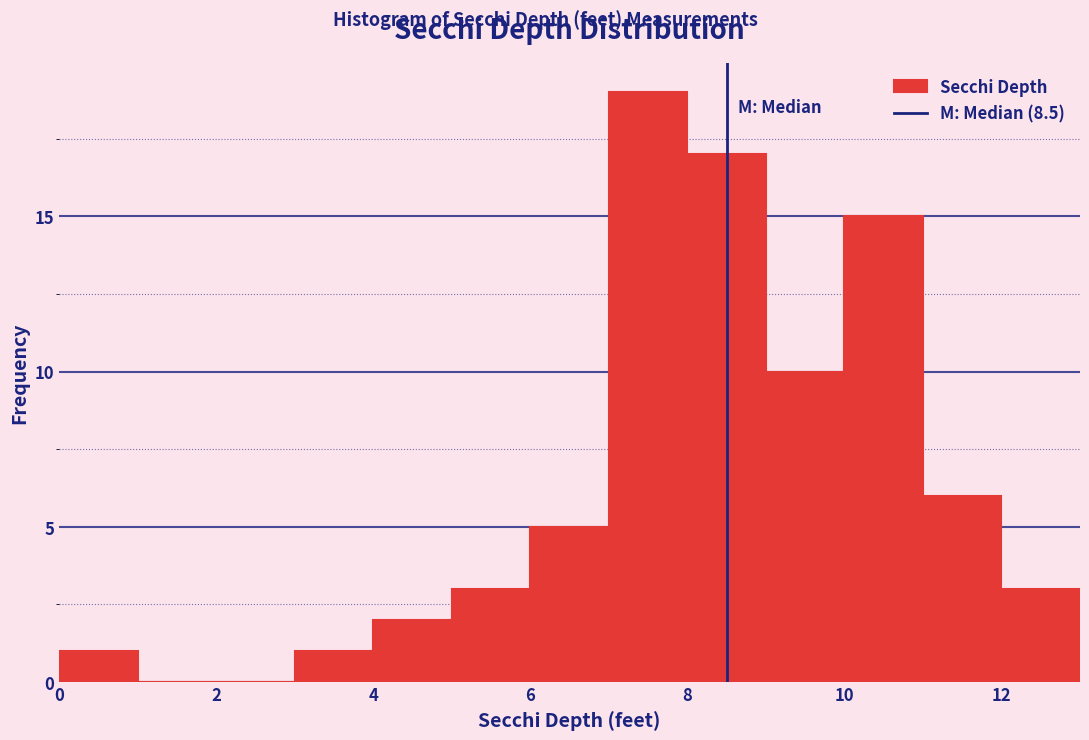

What is the height of the bar covering 0 to 1 on the x-axis? The values are not printed on the chart, so give them approximately, as read against the axis.

1